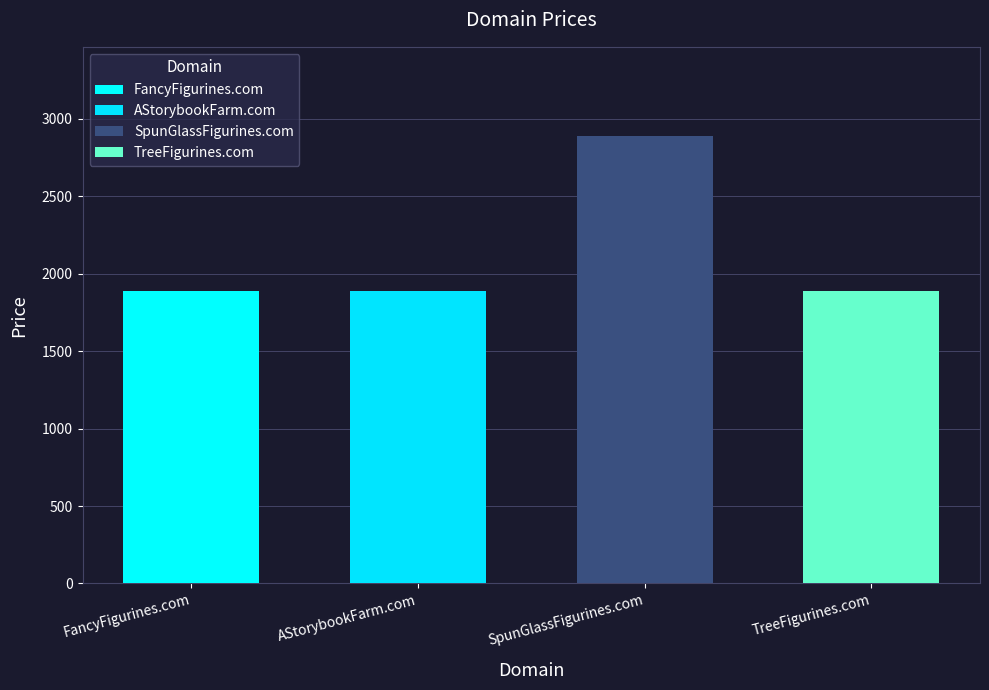

At which category does the chart reach its peak across all series?

SpunGlassFigurines.com